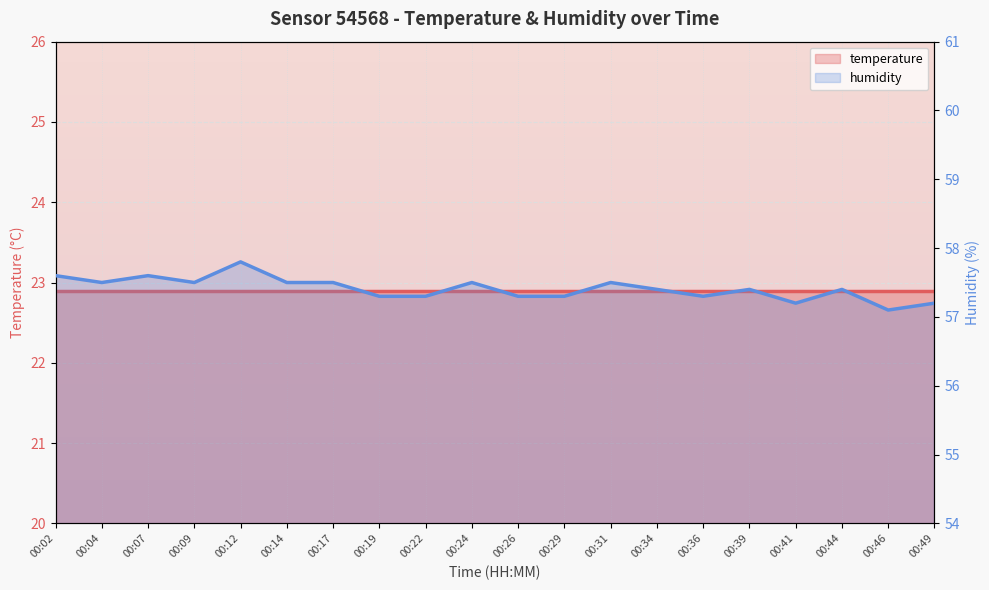

True or false: the data shows 37.5 at 00:39.

False